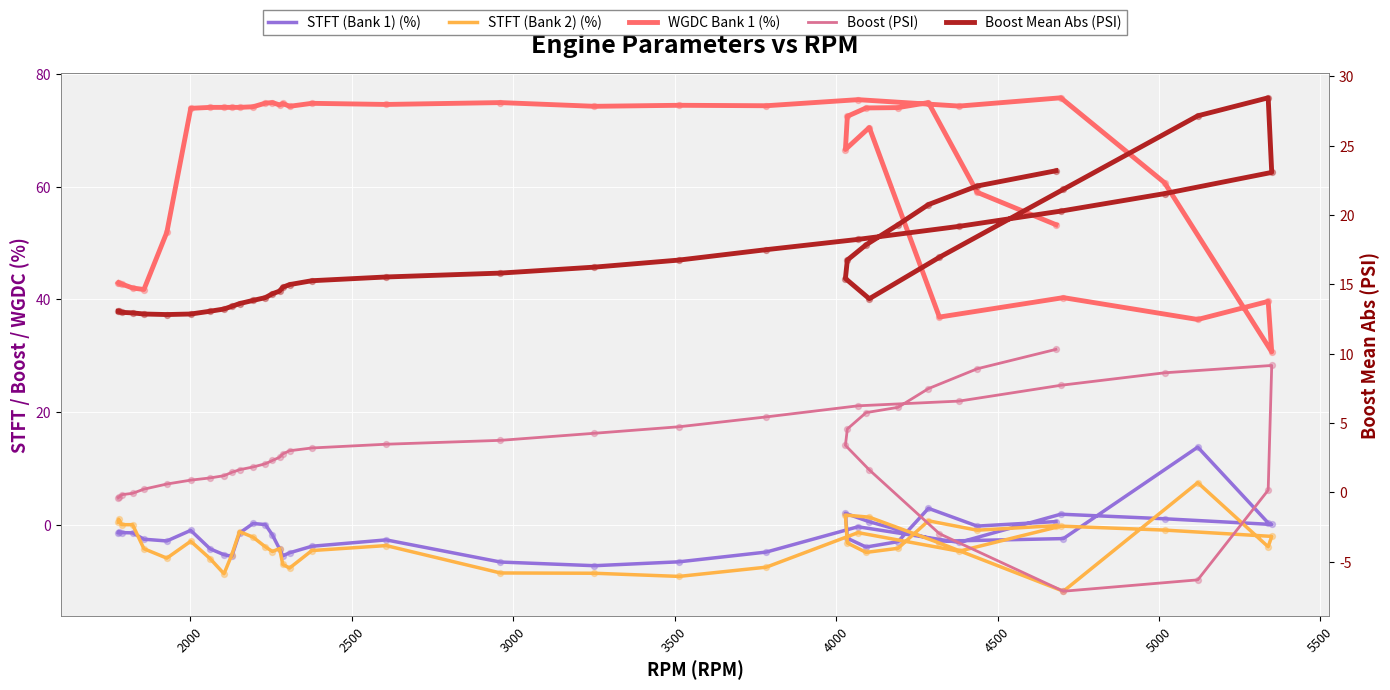

Which series has the widest spread of Y values?

WGDC Bank 1 (%)